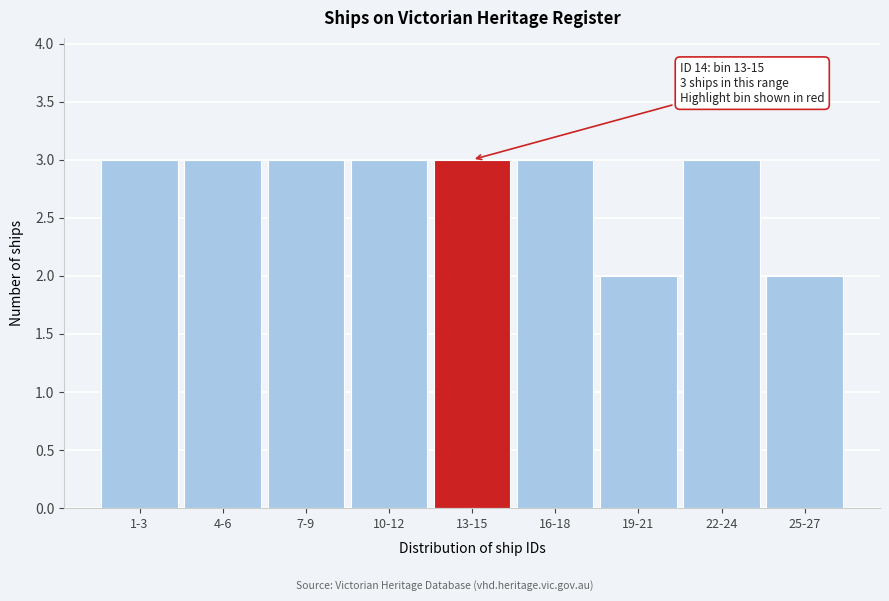

Reading right to left, transcribe all the data shown in this chart.

25-27=2	22-24=3	19-21=2	16-18=3	13-15=3	10-12=3	7-9=3	4-6=3	1-3=3